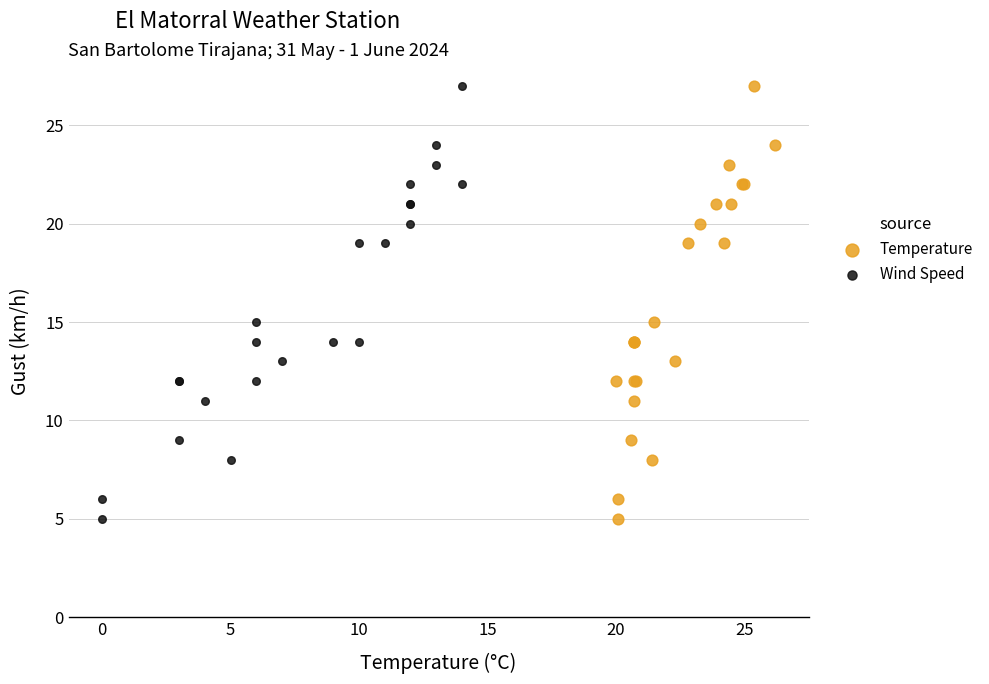

What are all the series names shown in the legend?

Temperature, Wind Speed